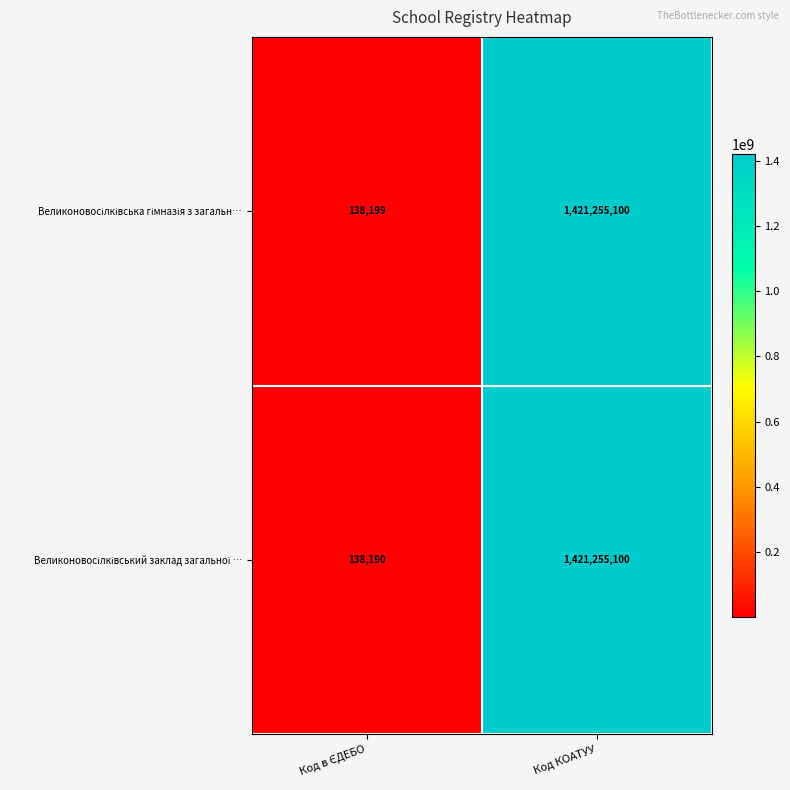

What is the greatest value displayed?

1421255100